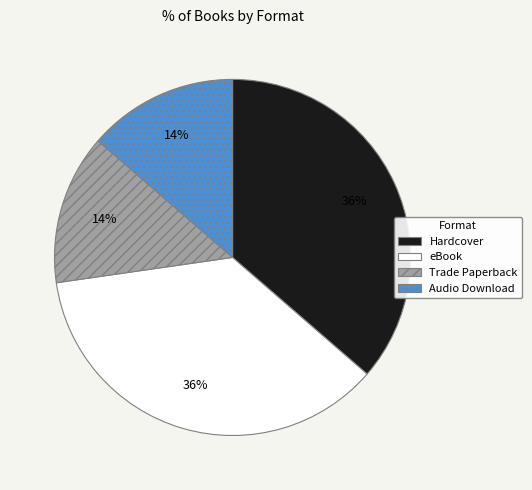

Does Audio Download account for over 50% of the chart?

No